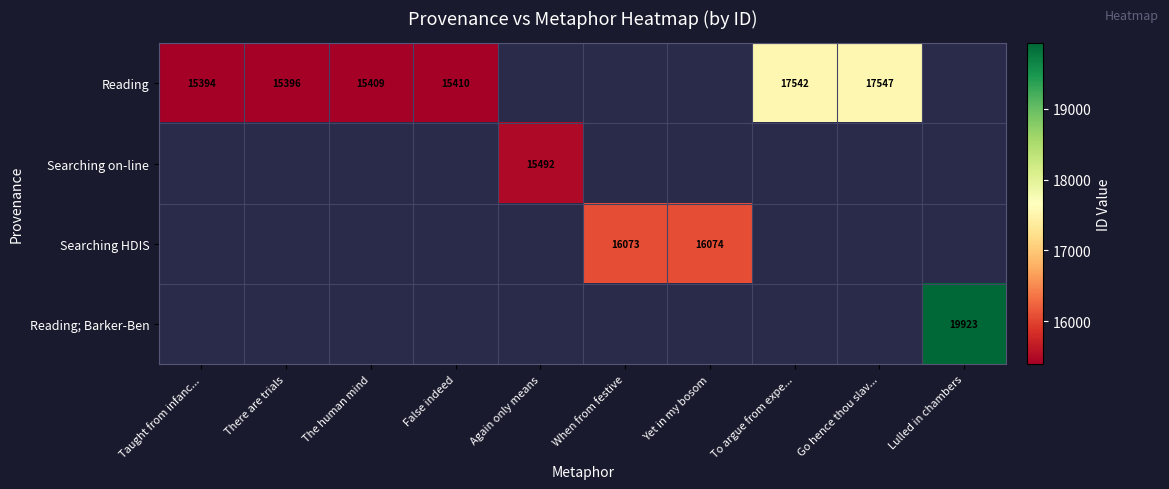

Is it true that Reading equals 17542 at To argue from expe...?

True